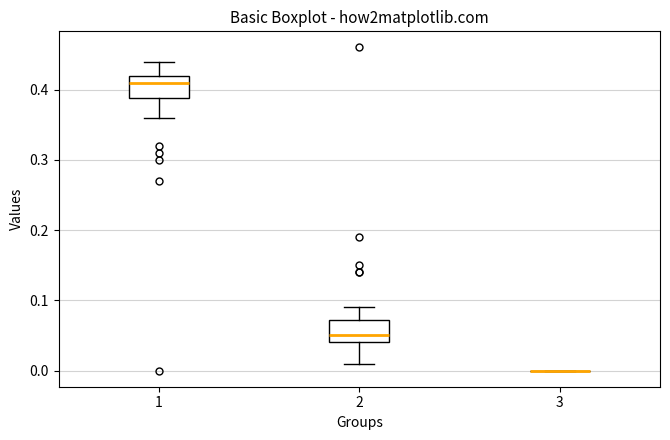

Reading left to right, transcribe this box plot: for each box, give where its median line is, the range the box spans, and where its two whiskers end, as read against the y-axis. The values are not printed on the chart, so give them approximately, as read against the axis.

1: median 0.41, box 0.39 to 0.42, whiskers 0.36 to 0.44
2: median 0.05, box 0.04 to 0.07, whiskers 0.01 to 0.09
3: box collapsed to a line at 0.00, whiskers 0.00 to 0.00